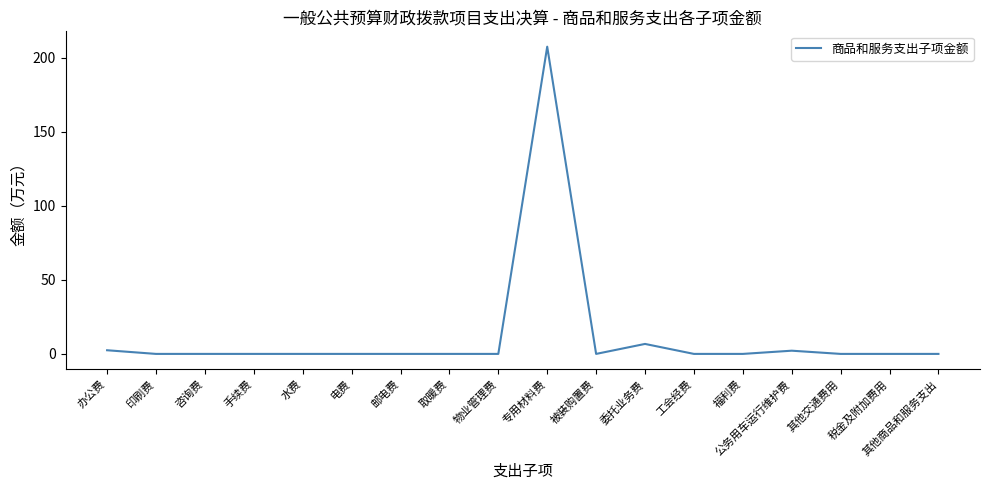

What position from the left is 福利费?

14